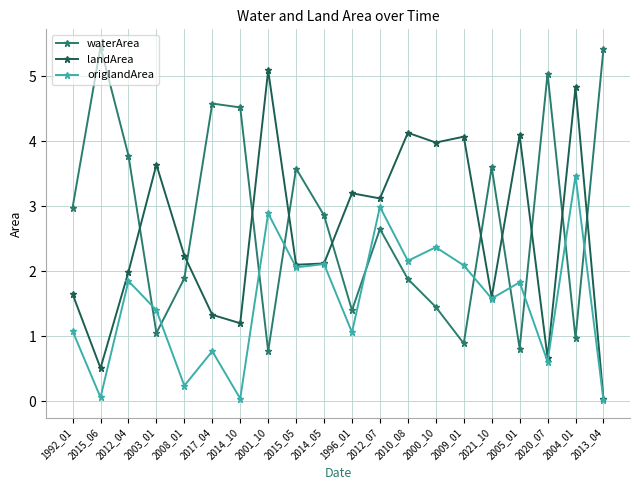

Which series changed the most between 2014_05 and 2021_10?

waterArea